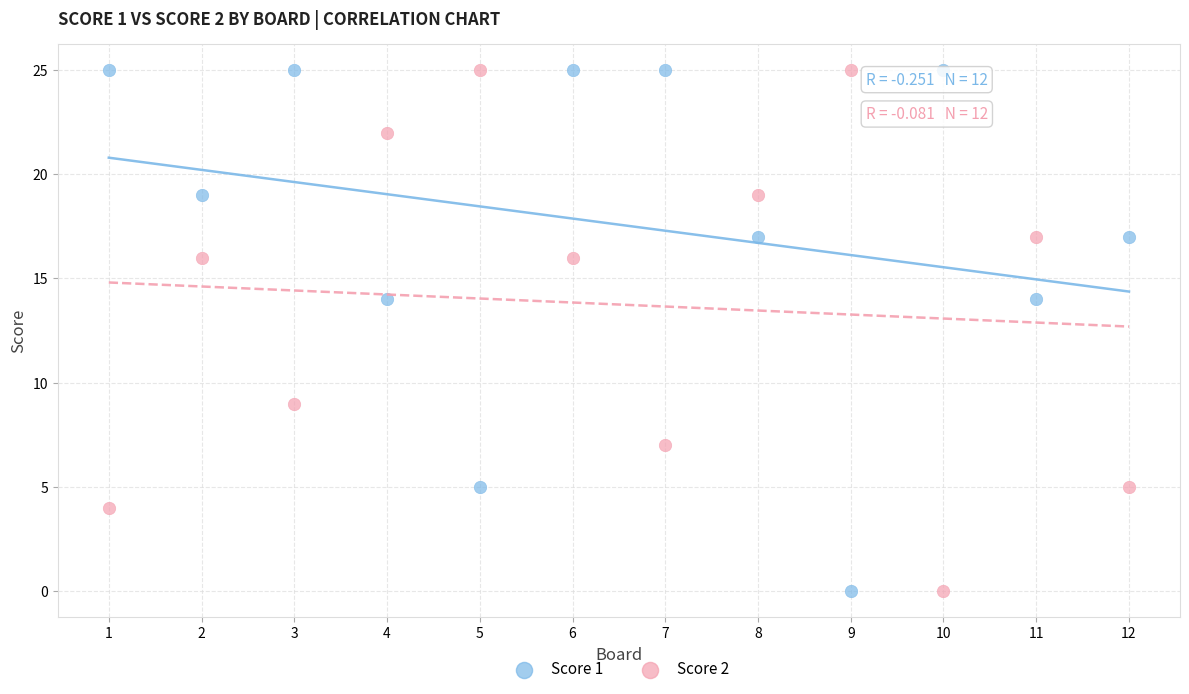

What is the X range (max minus min) for the scatter plot?

11